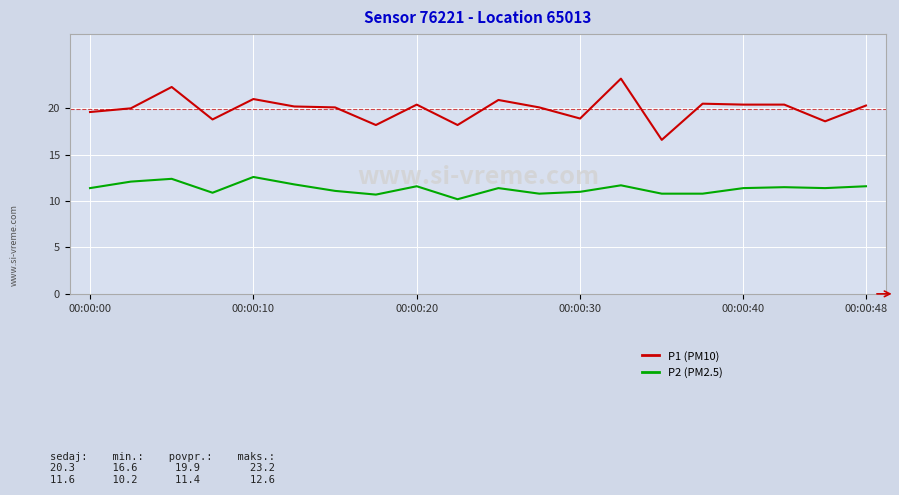

What is the maximum value shown in the chart?

23.2